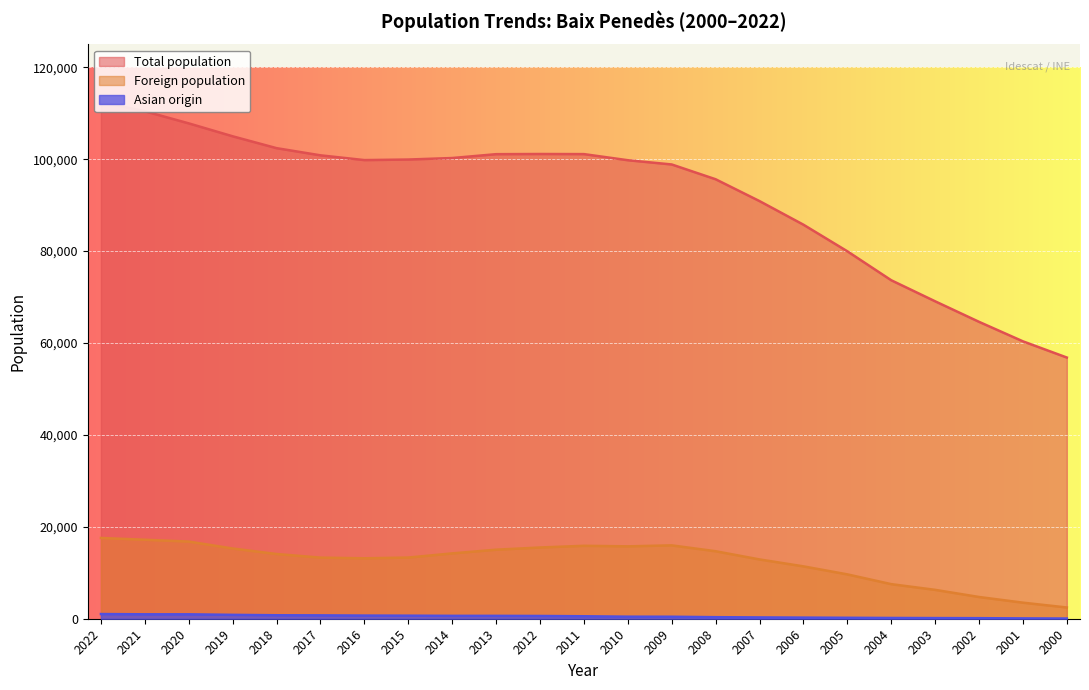

Reading left to right, extract all data points from this chart.

Total population: 2022=112460	2021=110439	2020=107803	2019=104991	2018=102409	2017=100850	2016=99813	2015=99934	2014=100262	2013=101100	2012=101138	2011=101115	2010=99786	2009=98861	2008=95644	2007=90891	2006=85756	2005=79967	2004=73665	2003=69083	2002=64612	2001=60369	2000=56843
Foreign population: 2022=17578	2021=17190	2020=16793	2019=15283	2018=14085	2017=13299	2016=13155	2015=13313	2014=14220	2013=15024	2012=15503	2011=15872	2010=15753	2009=15966	2008=14691	2007=12905	2006=11399	2005=9654	2004=7527	2003=6286	2002=4730	2001=3497	2000=2447
Asian origin: 2022=1019	2021=962	2020=959	2019=844	2018=757	2017=734	2016=686	2015=663	2014=627	2013=625	2012=599	2011=537	2010=446	2009=433	2008=337	2007=285	2006=243	2005=203	2004=165	2003=141	2002=121	2001=74	2000=43